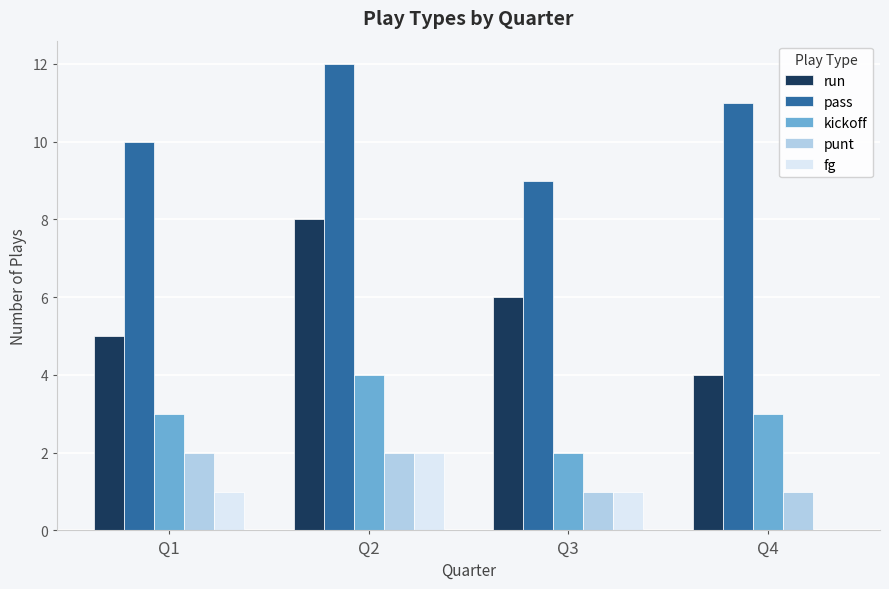

Is it true that run equals 8 at Q2?

True